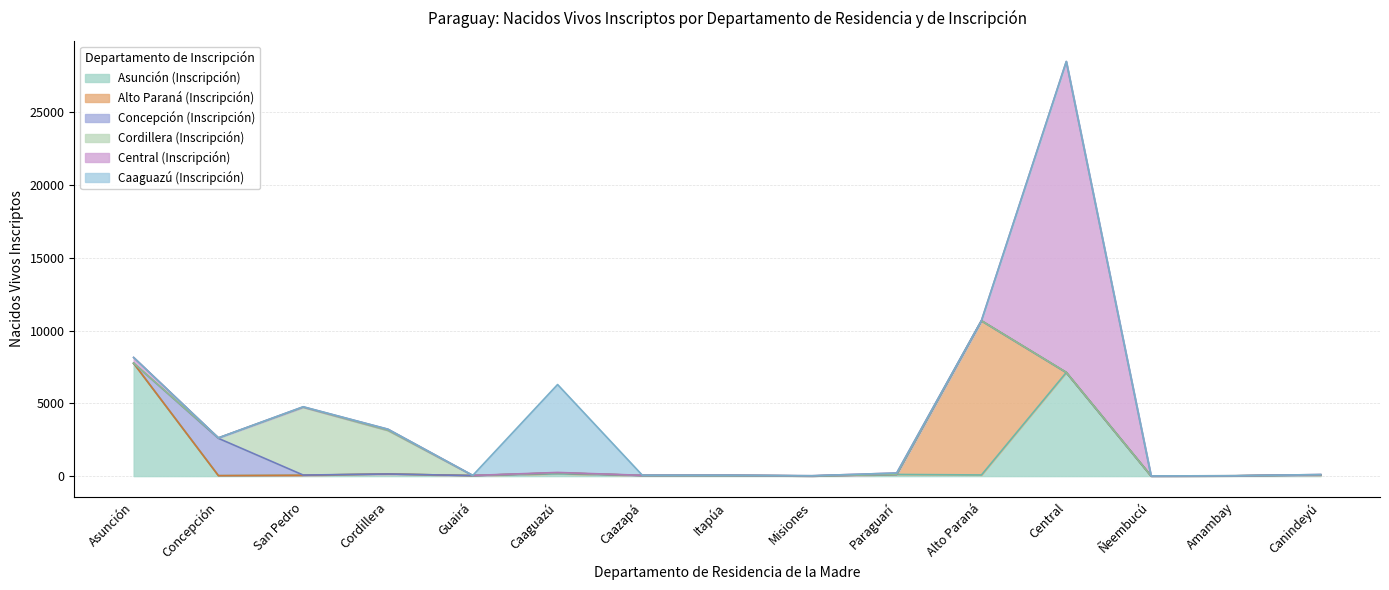

True or false: Asunción (Inscripción) has a value of 145 at Cordillera.

True